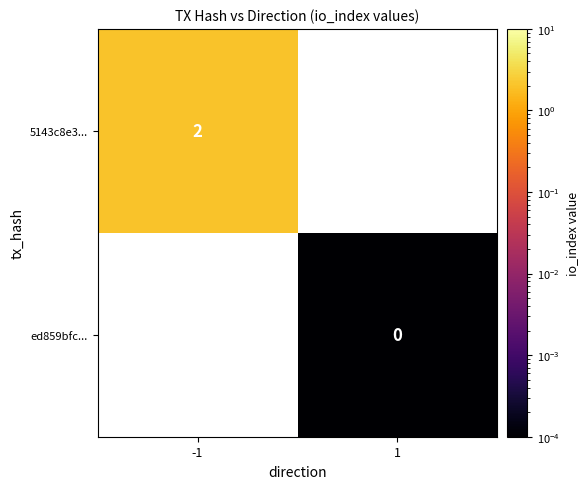

True or false: 5143c8e3... has a value of 3.5 at -1.

False